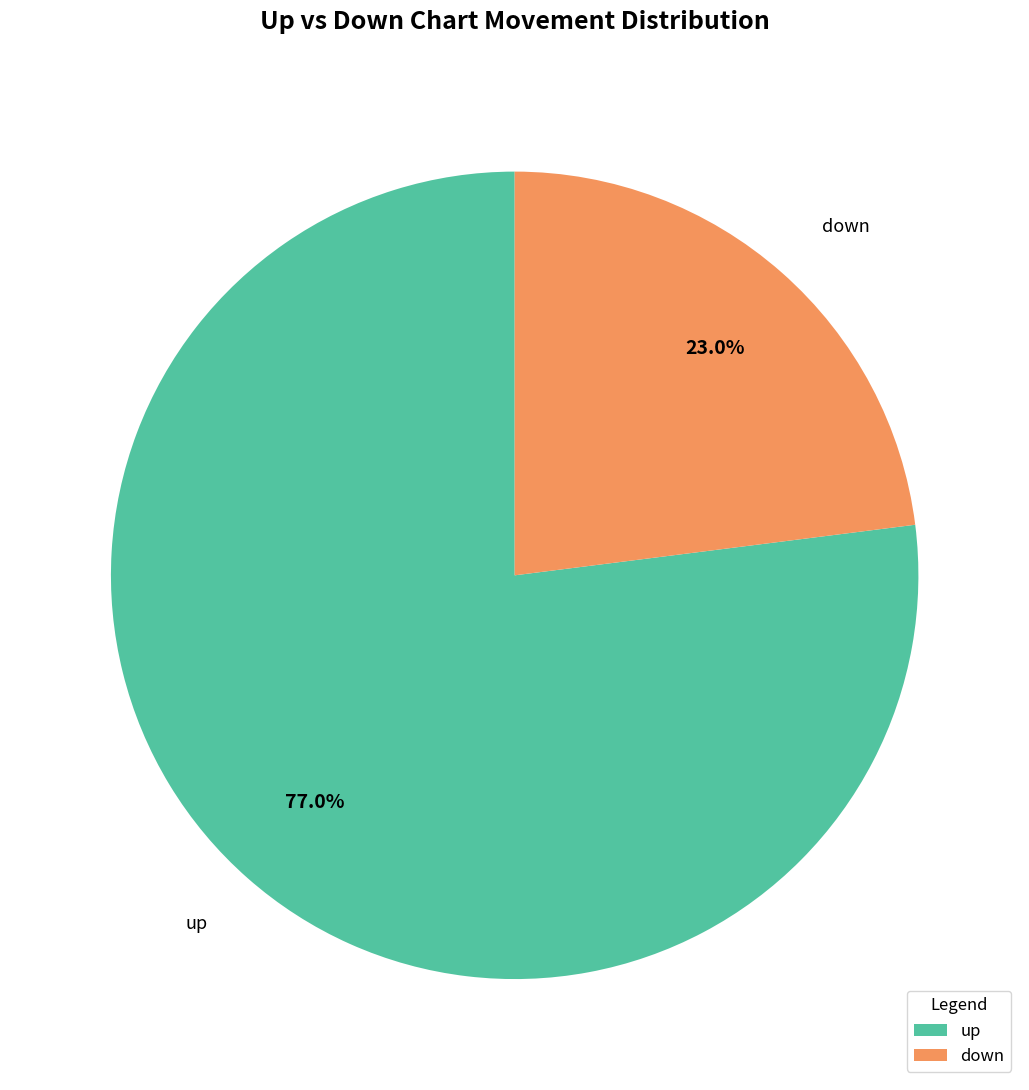

What portion of the pie excludes down?

77.0%